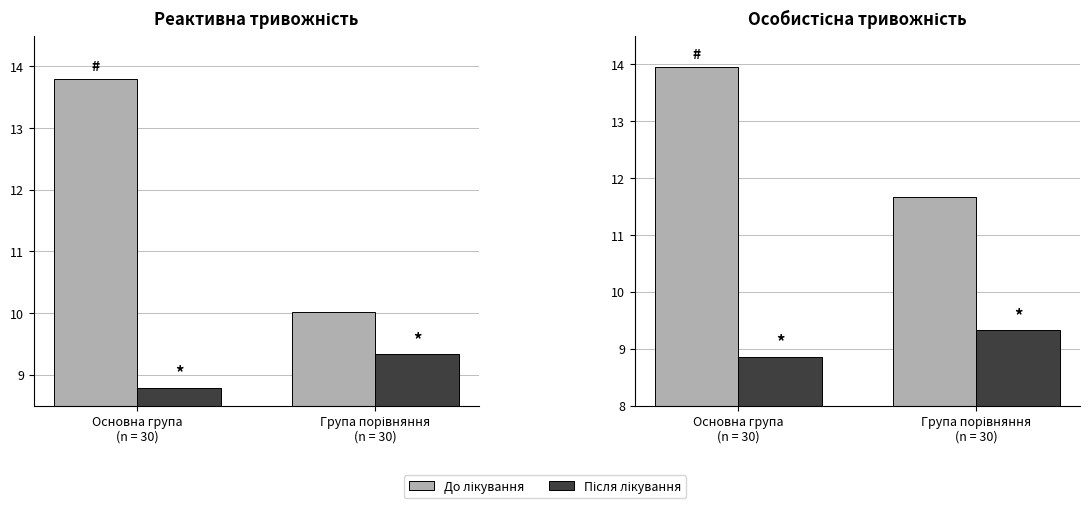

True or false: До лікування has a value of 11.7 at Група порівняння
(n = 30).

True